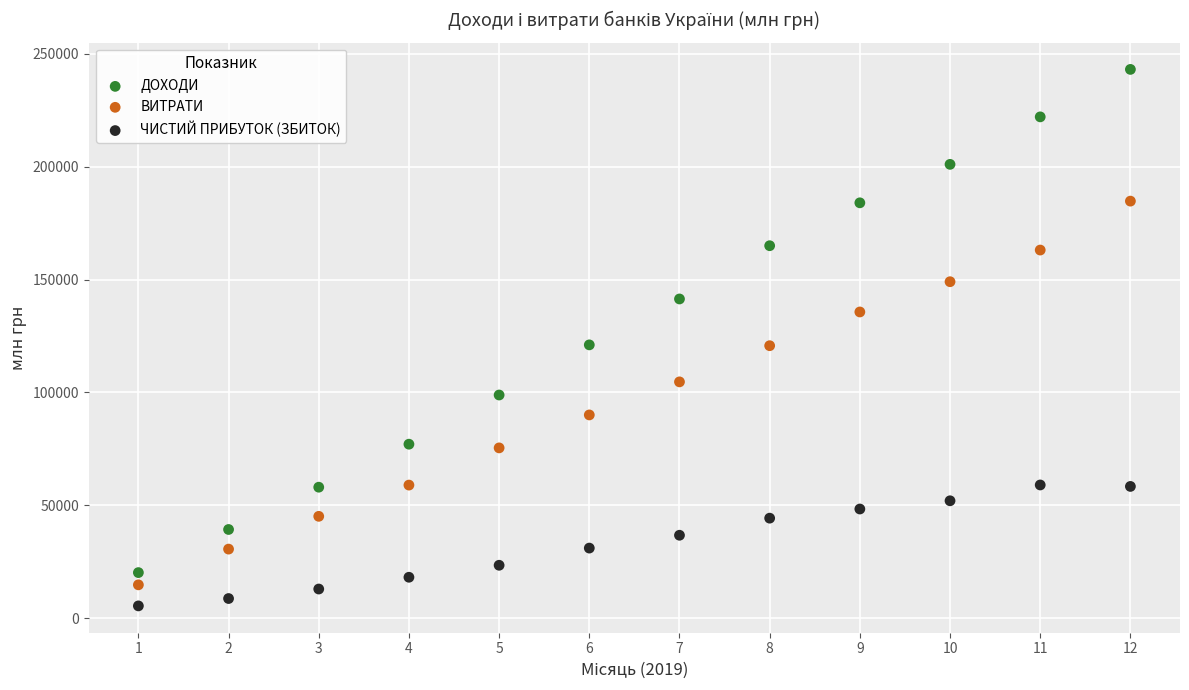

Which series reaches the maximum Y coordinate?

ДОХОДИ